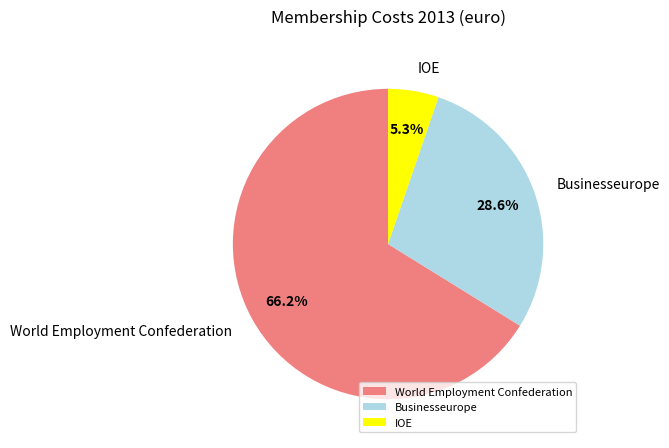

What percentage do World Employment Confederation and IOE together represent?

71.4%